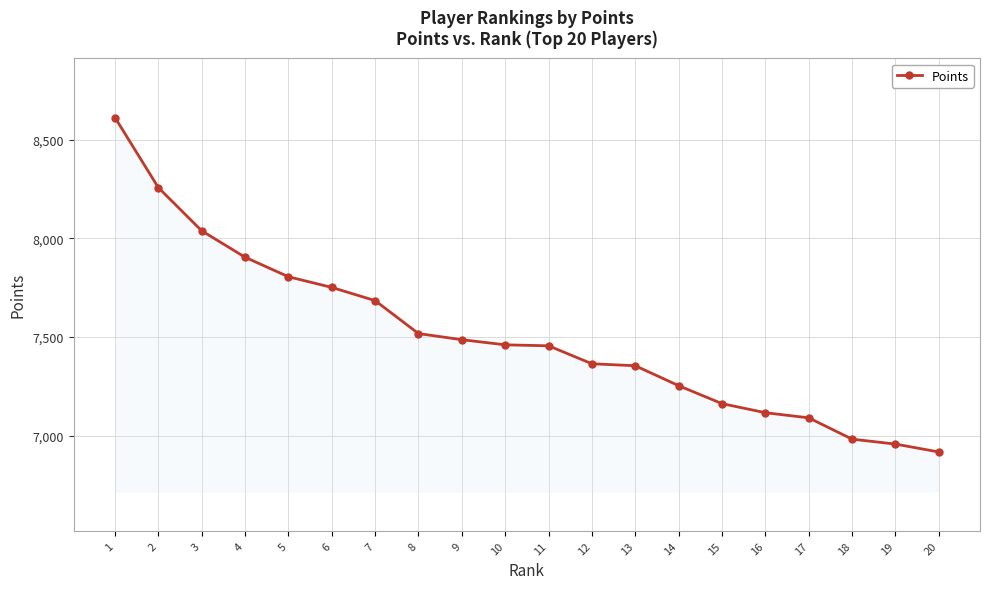

Which label corresponds to the largest value in the chart?

1